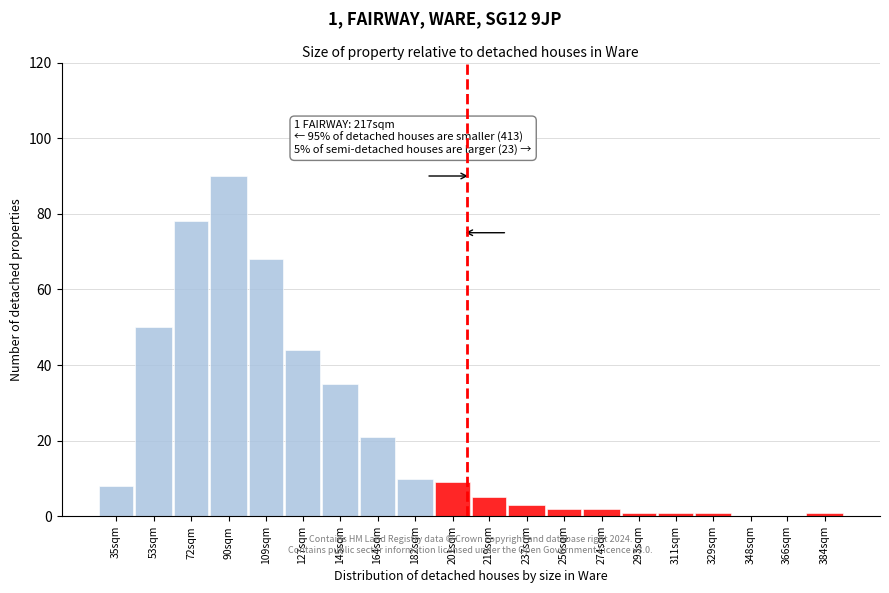

Reading left to right, extract all data points from this chart.

35sqm=8	53sqm=50	72sqm=78	90sqm=90	109sqm=68	127sqm=44	145sqm=35	164sqm=21	182sqm=10	201sqm=9	219sqm=5	237sqm=3	256sqm=2	274sqm=2	293sqm=1	311sqm=1	329sqm=1	348sqm=0	366sqm=0	384sqm=1